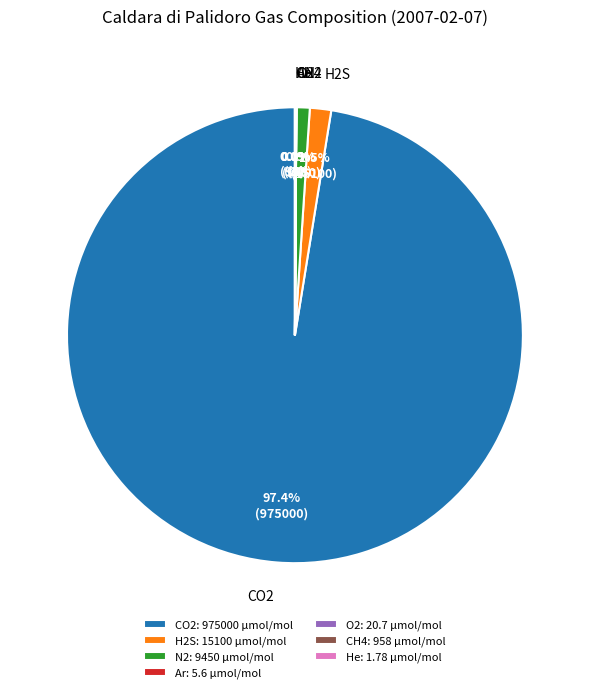

Does N2 represent more than half of the total?

No